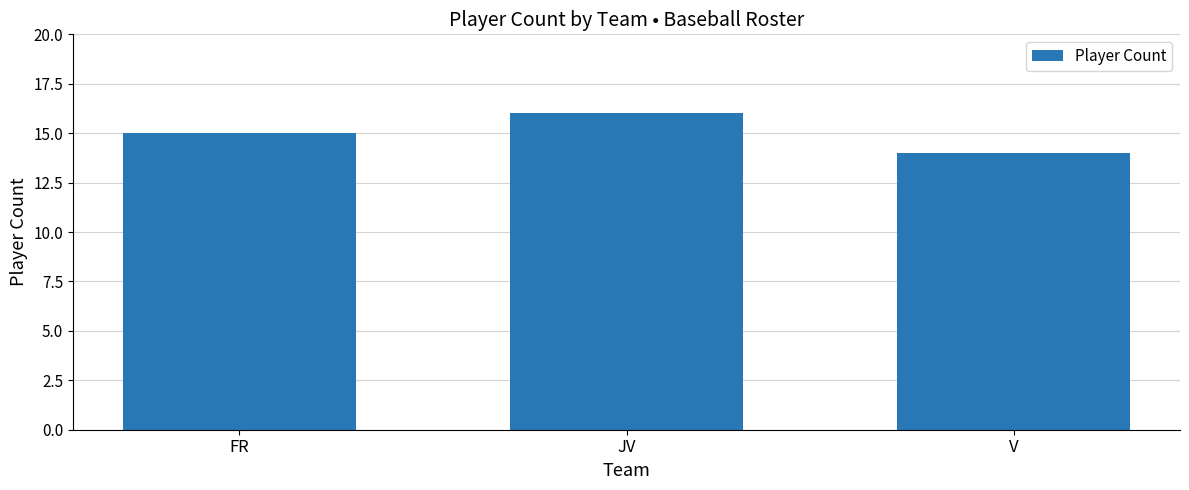

What is the label of the 1st bar from the left?

FR